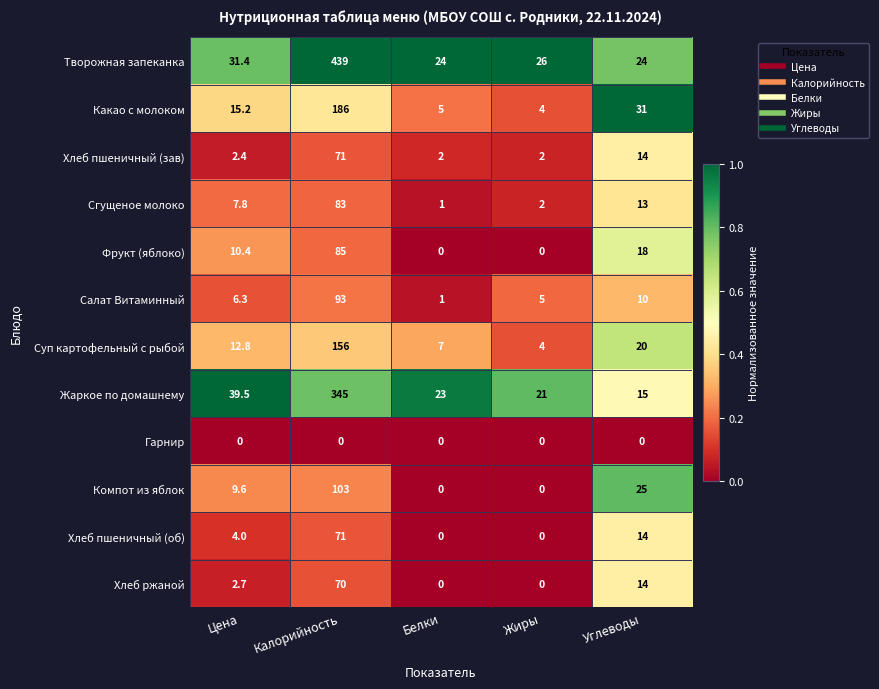

Which series has the largest range (max minus min)?

Творожная запеканка